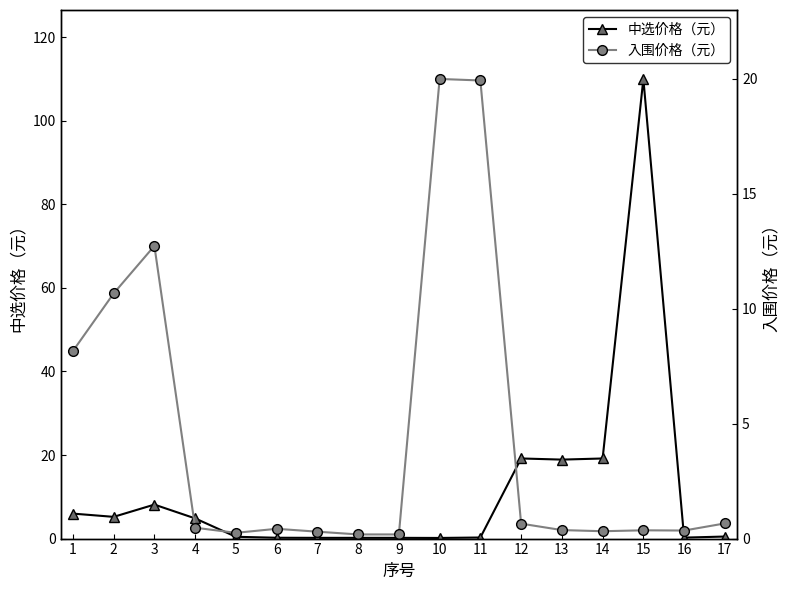

What is the difference between the maximum and second lowest values in the 入围价格（元） series?

19.8